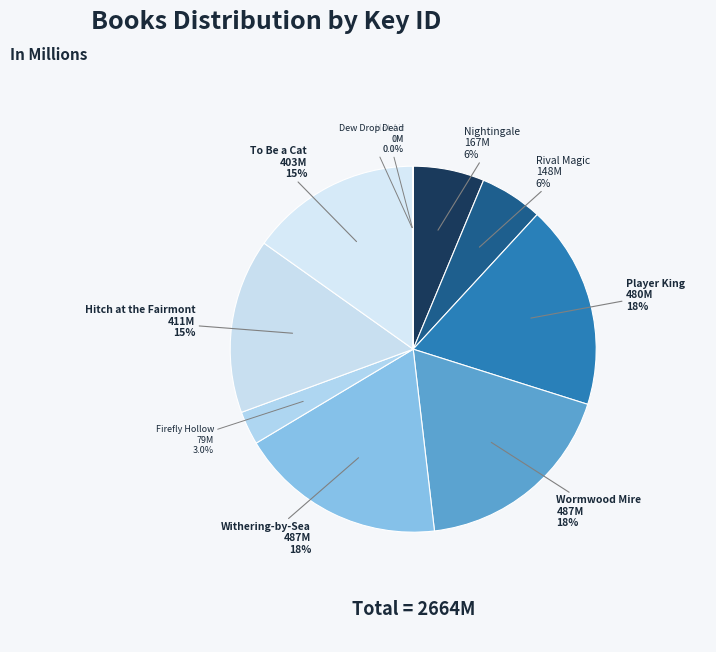

Does any single category account for the majority?

No